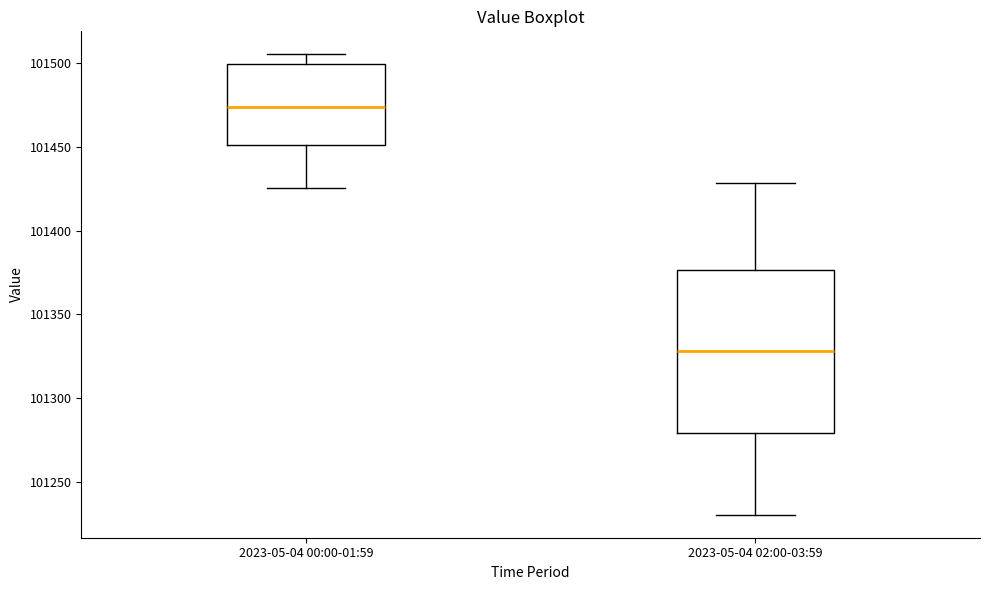

Which box's median line is the lowest?

2023-05-04 02:00-03:59